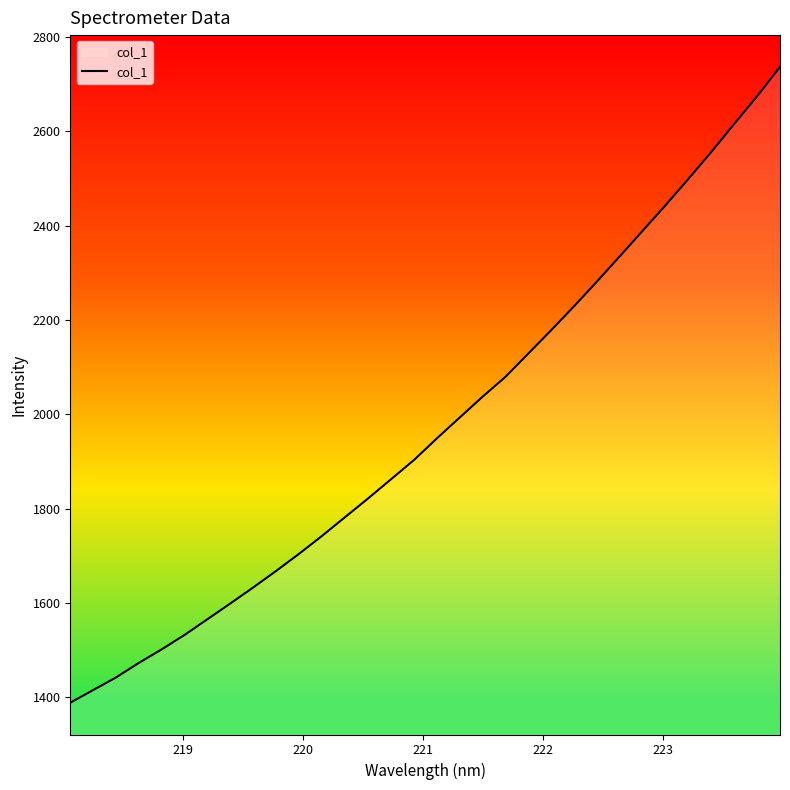

What is the minimum value shown in the chart?

1388.9